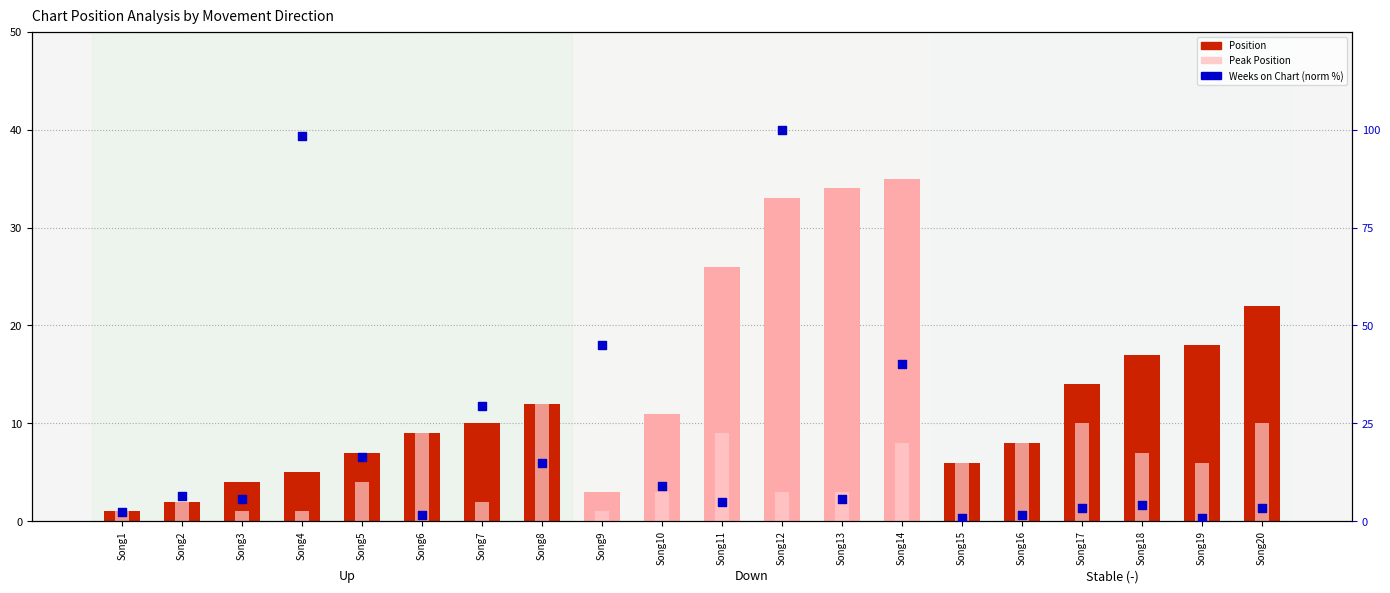

Which series contains the highest Y value?

Weeks on Chart (norm %)